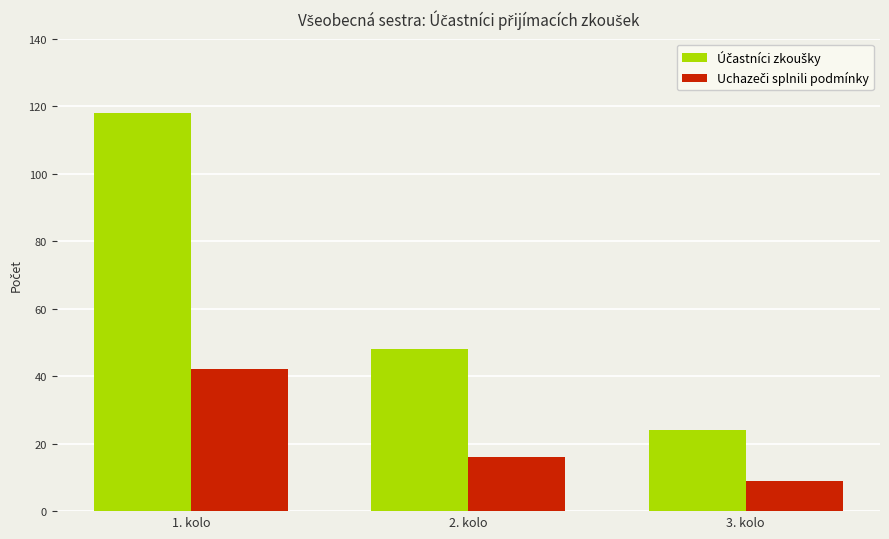

What is the greatest value displayed?

118